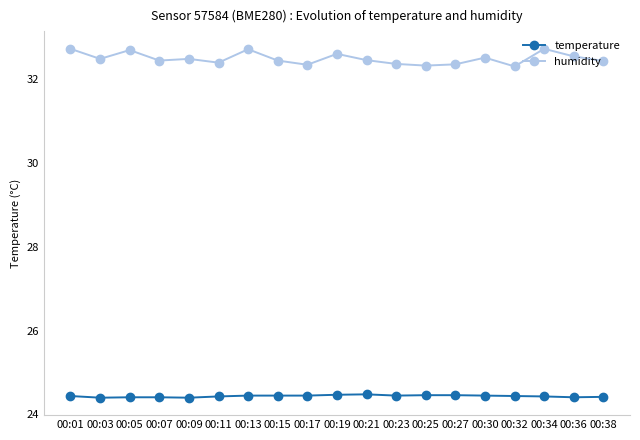

List the series in order of their peak value, highest first.

humidity, temperature